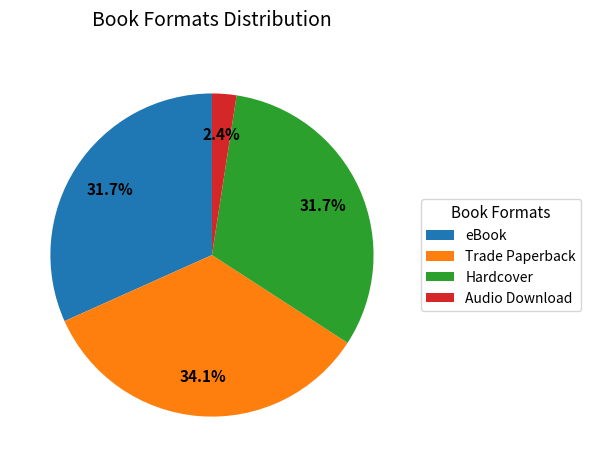

Do eBook and Hardcover together represent more than half of the pie?

Yes